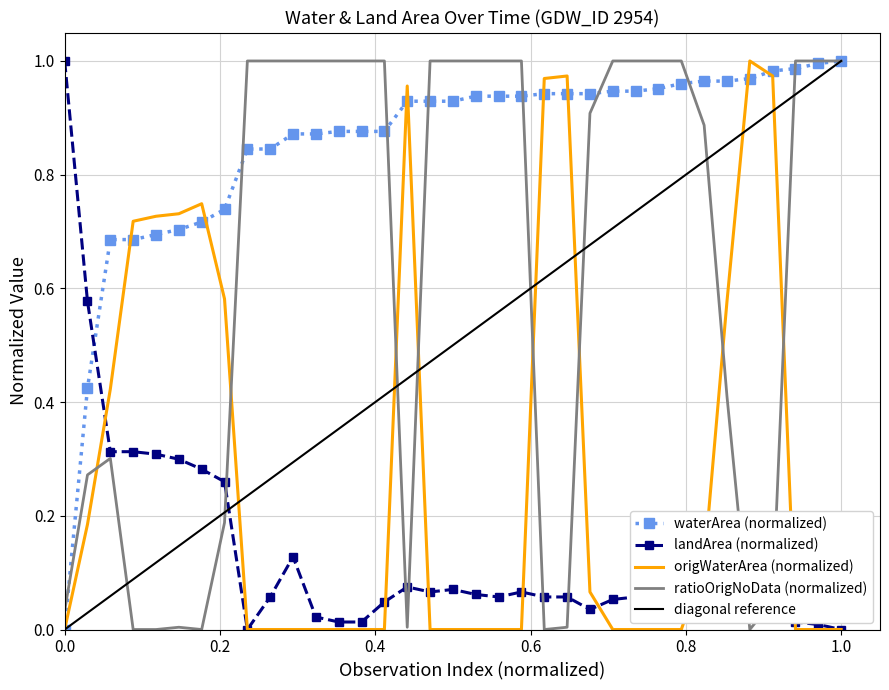

After their last crossing, which series has the higher values: origWaterArea (normalized) or ratioOrigNoData (normalized)?

ratioOrigNoData (normalized)